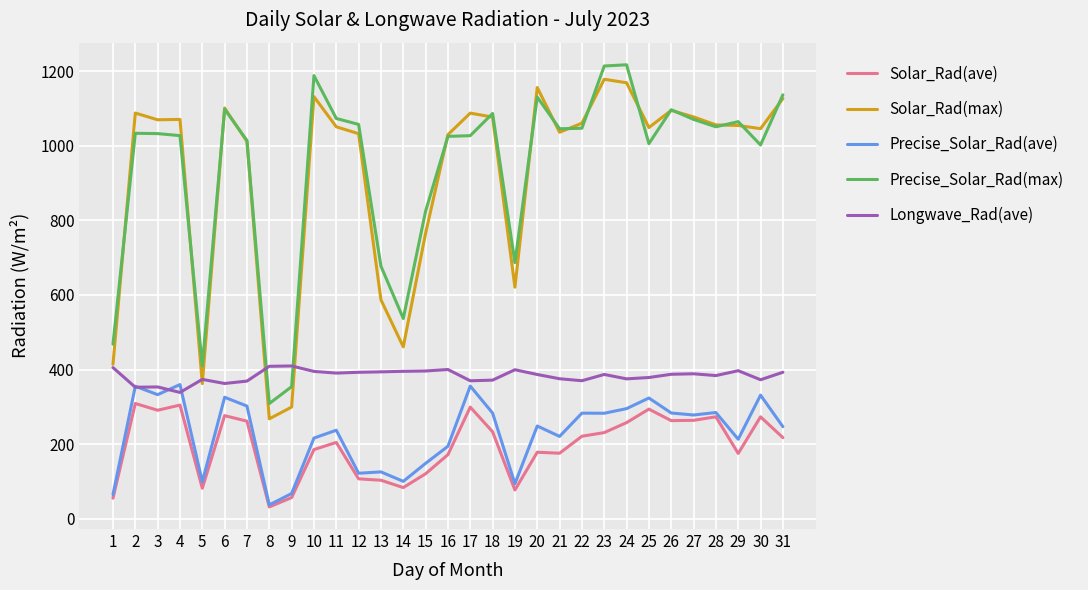

True or false: Longwave_Rad(ave) and Solar_Rad(ave) intersect in this chart.

False